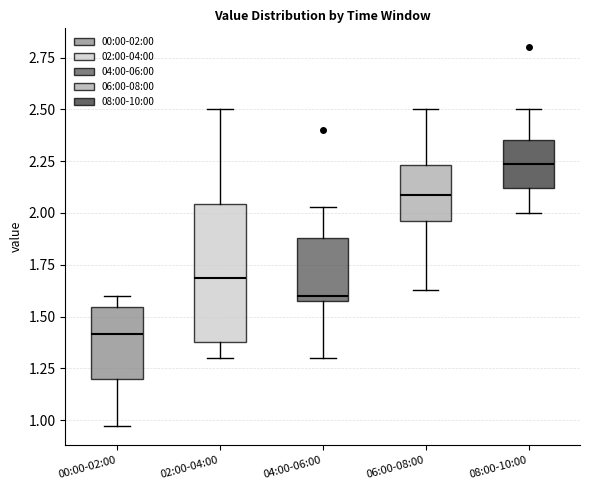

Which box's median line is the highest?

08:00-10:00